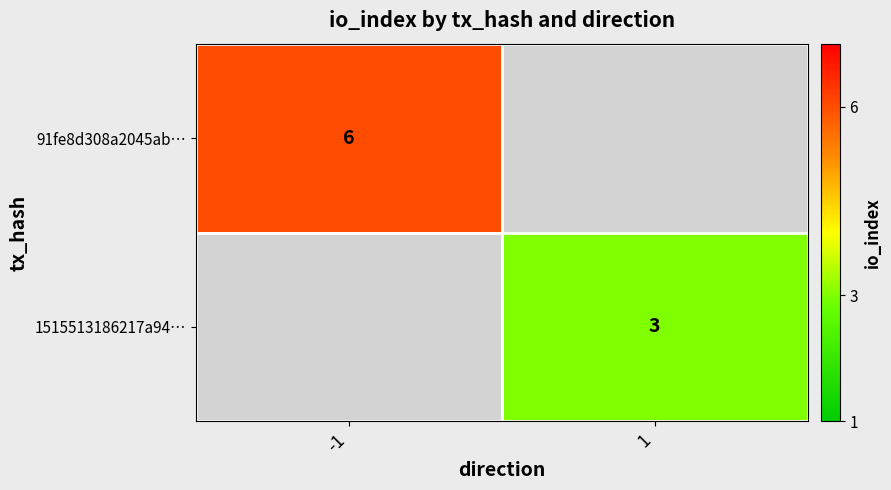

At which category does the chart reach its peak across all series?

-1